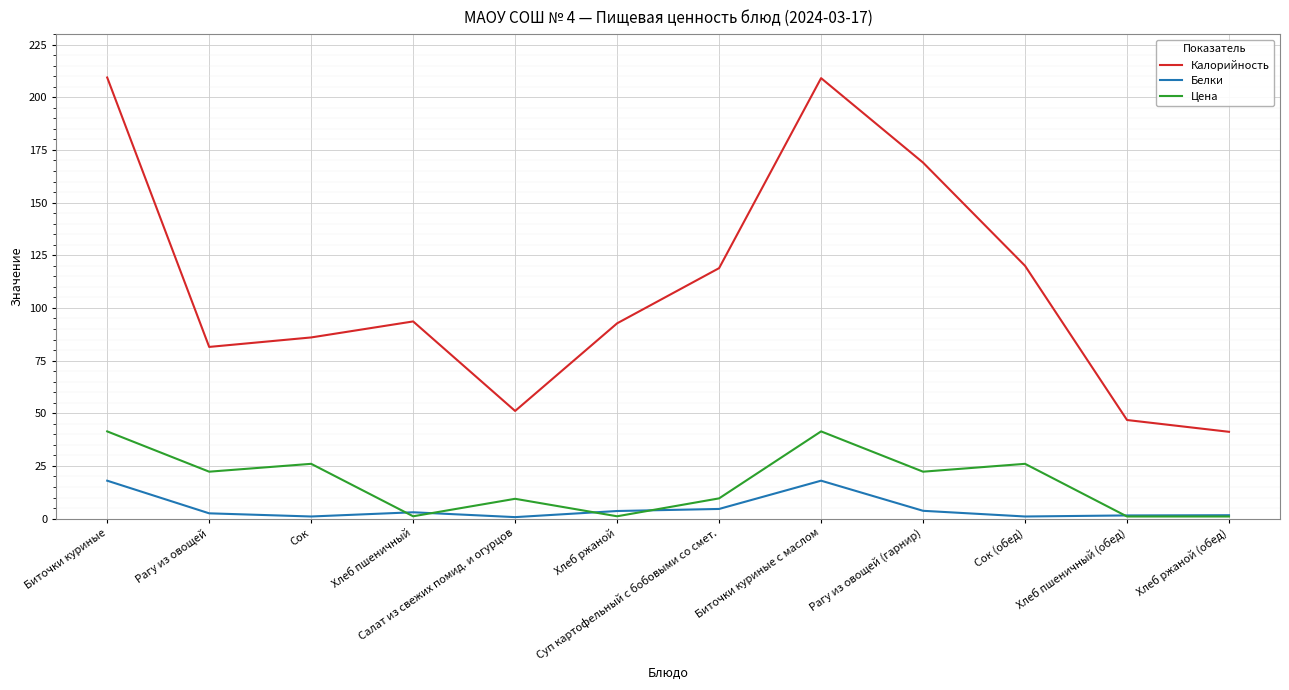

What is the minimum value for Белки?

0.7